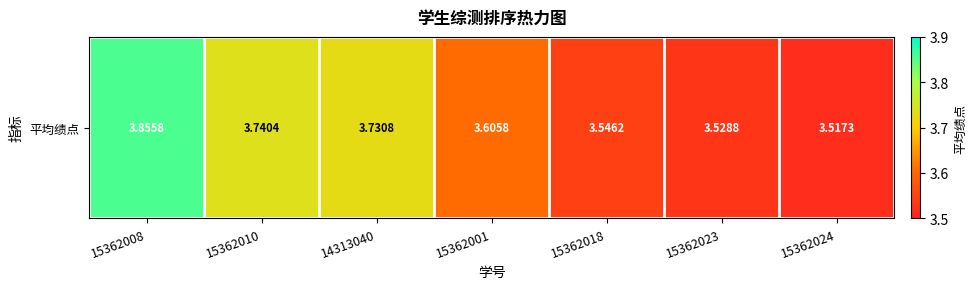

What is the difference between the second highest and second lowest values?

0.2